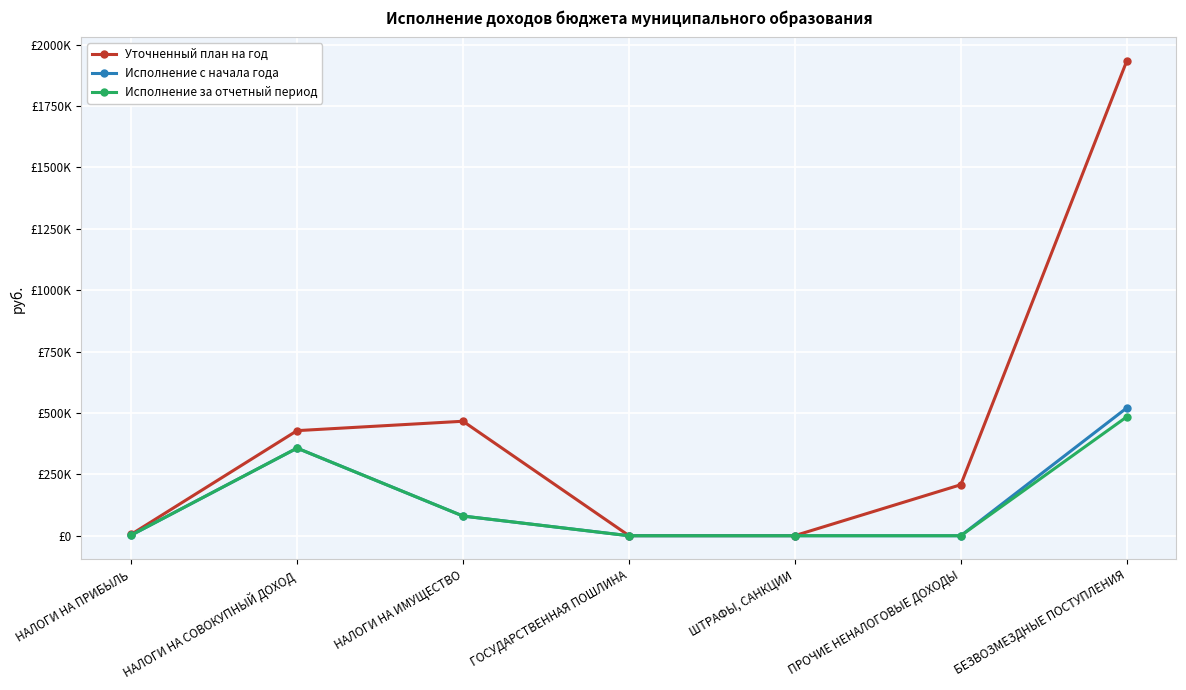

What is the label of the 5th point from the right?

НАЛОГИ НА ИМУЩЕСТВО